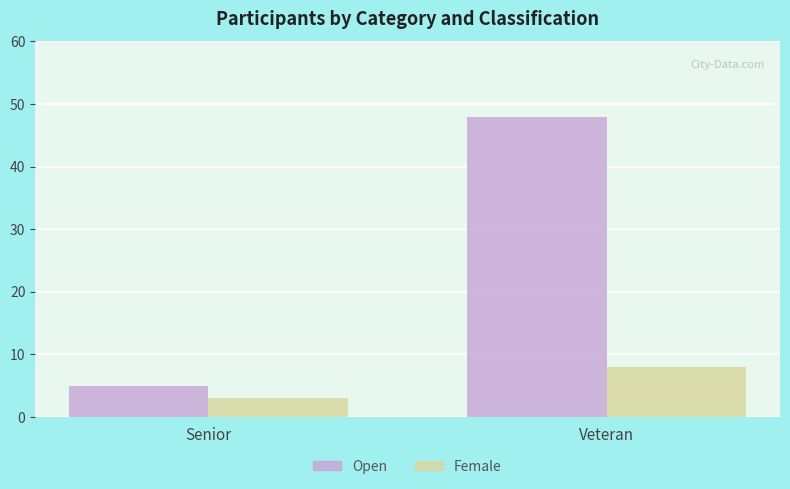

What is the difference between the Female values at Veteran and Senior?

5